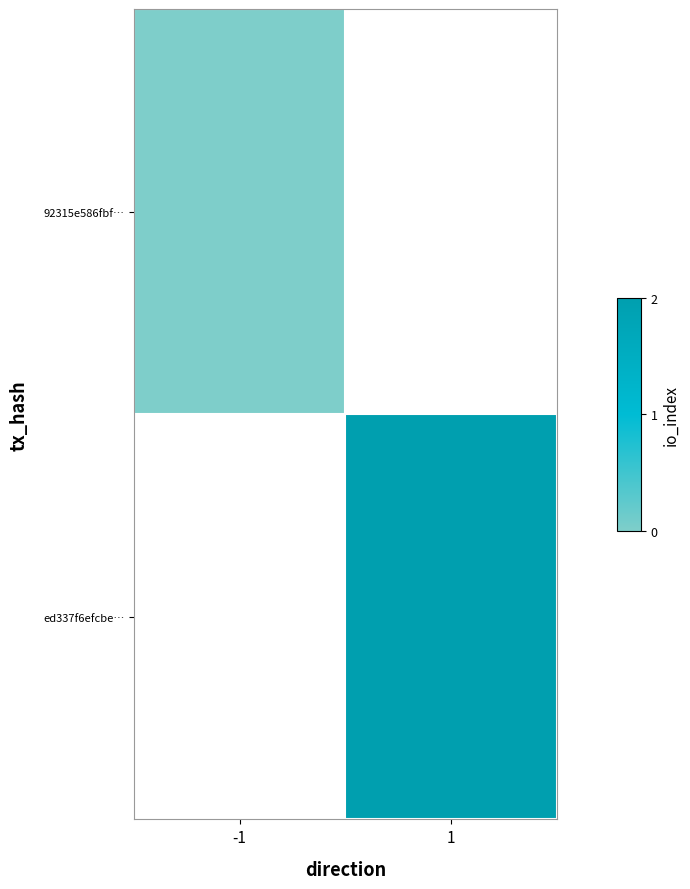

Rank the categories by ed337f6efcbe… value from lowest to highest.

-1, 1